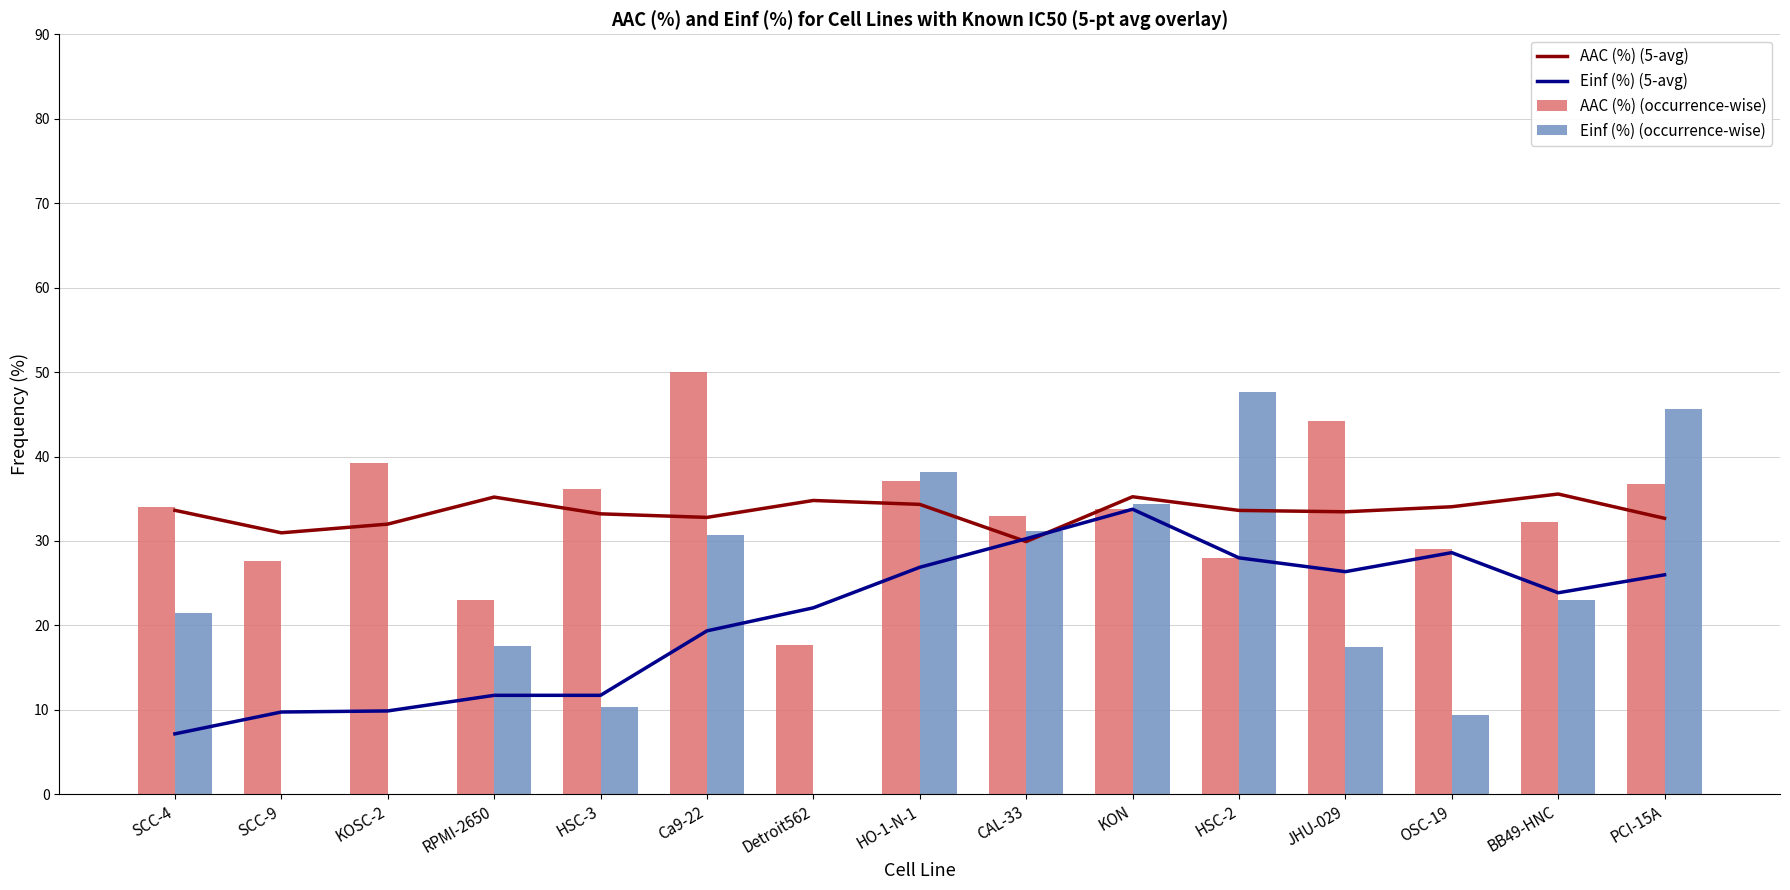

What is the minimum value for AAC (%) (occurrence-wise)?

17.7